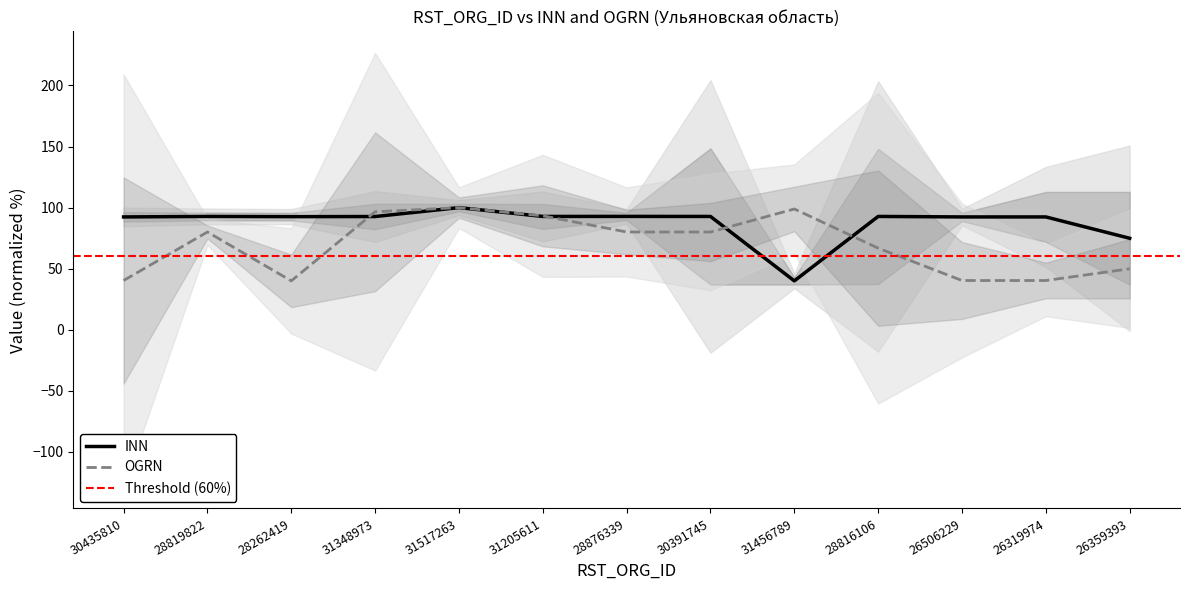

Is the value of OGRN at 31456789 greater than the value of INN at 30391745?

Yes